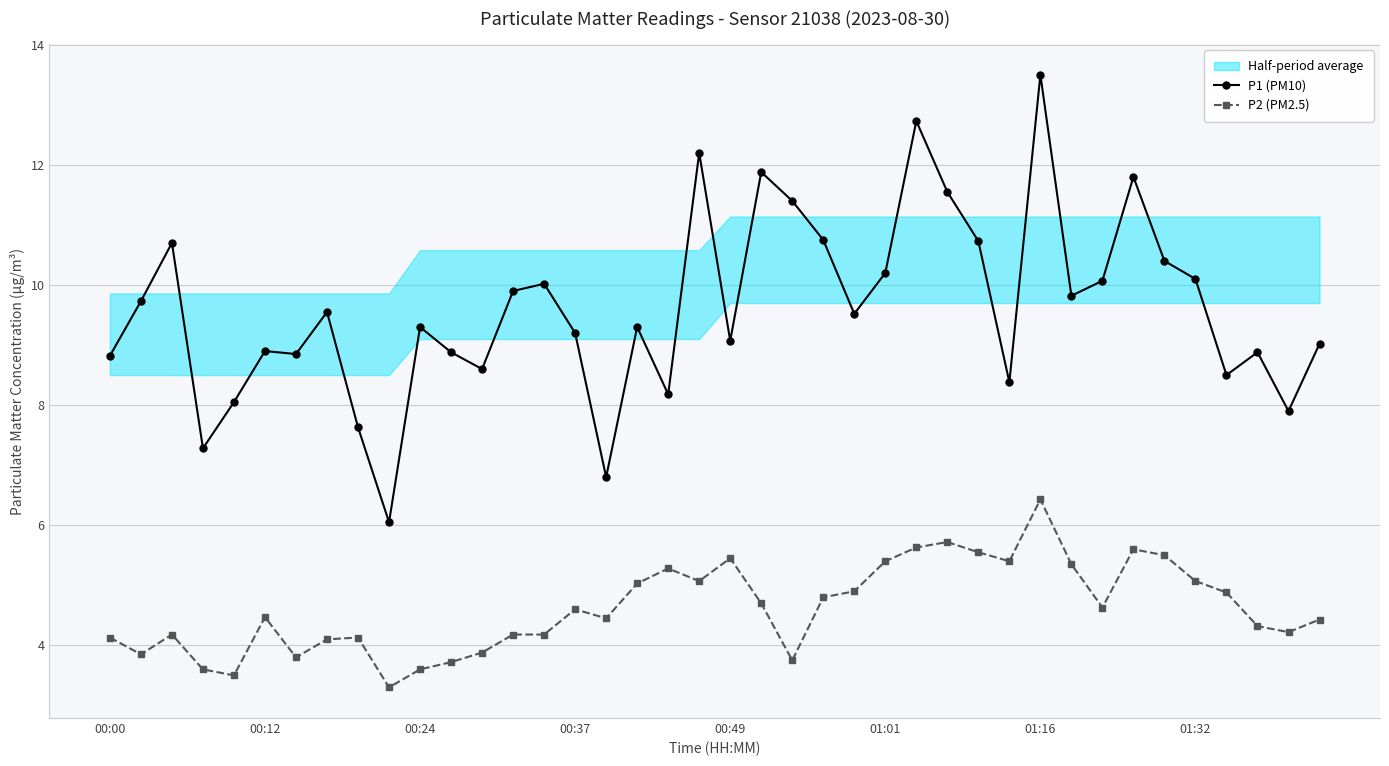

What is the maximum value for P2 (PM2.5)?

6.4